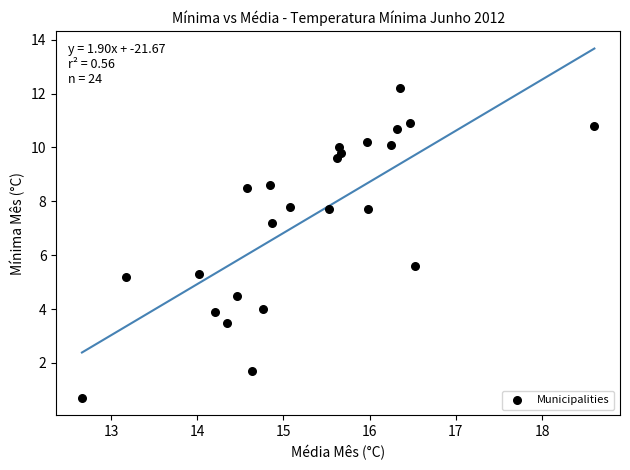

What is the range of X values (max minus min)?

5.9